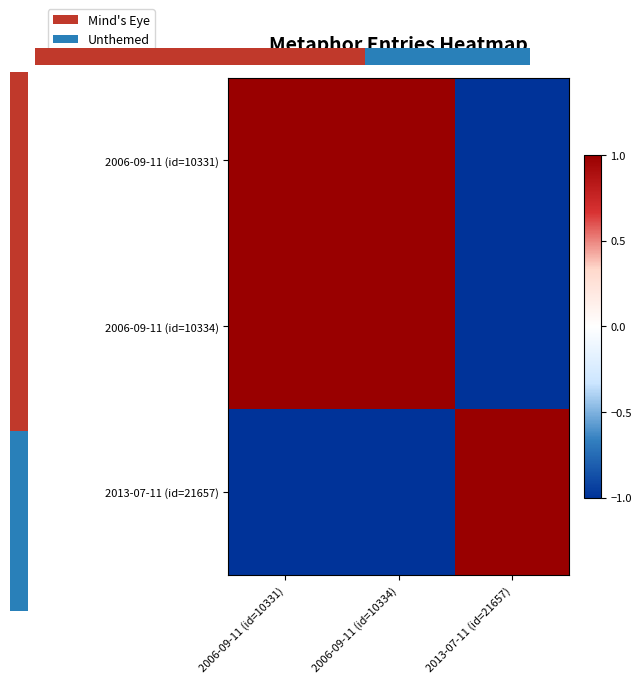

What is the spread (max minus min) of values at 2013-07-11 (id=21657)?

2.0